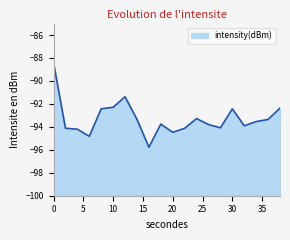

What is the difference between the values at 30 and 14?

0.9